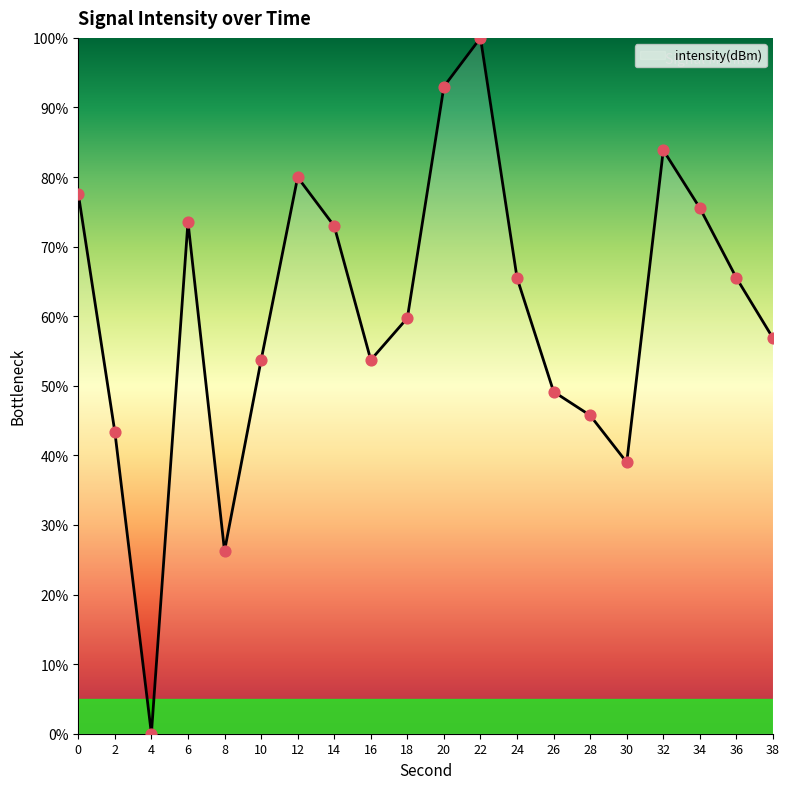

Approximately how many times larger is the value at 26 compared to 8?

1.9